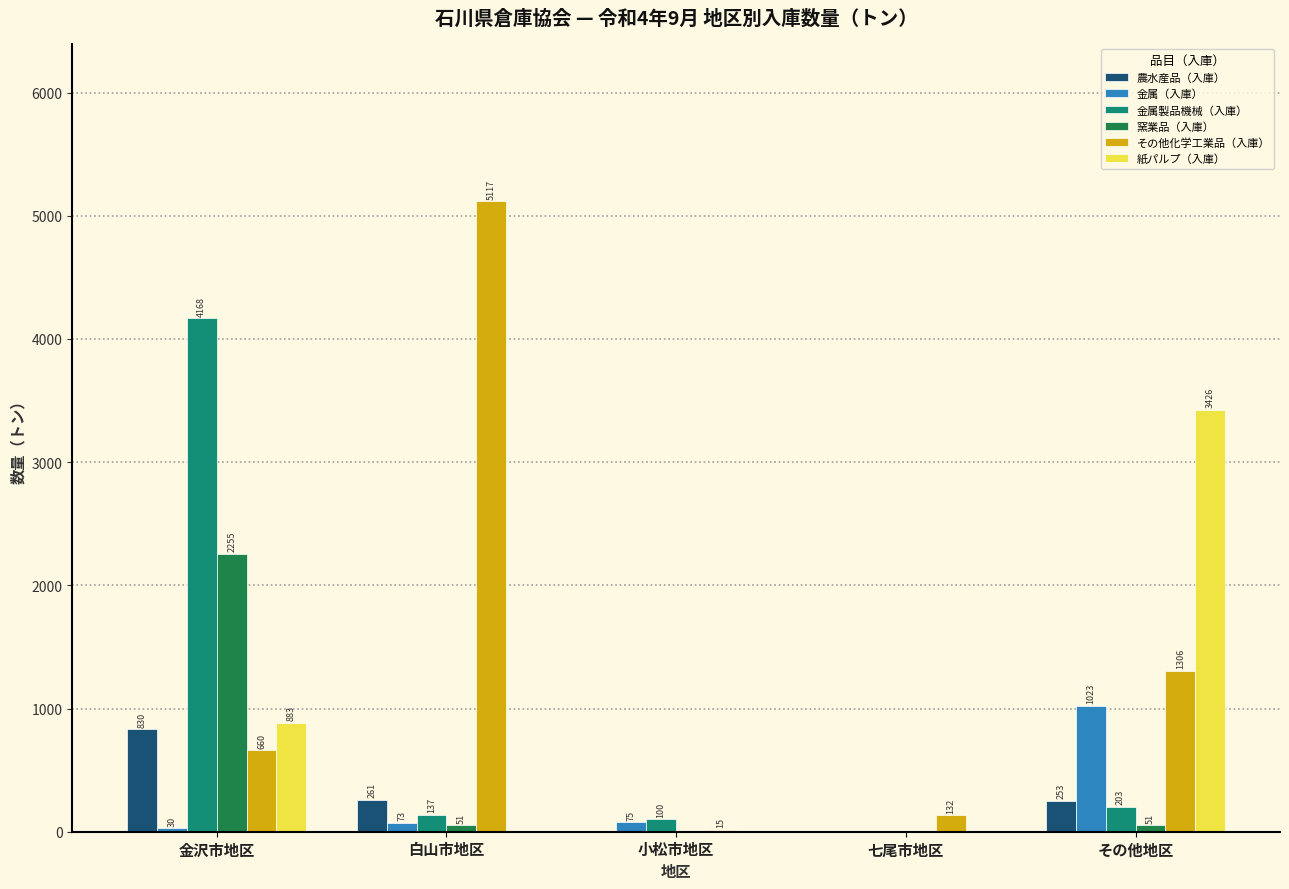

What is the total value across all series at 七尾市地区?

132